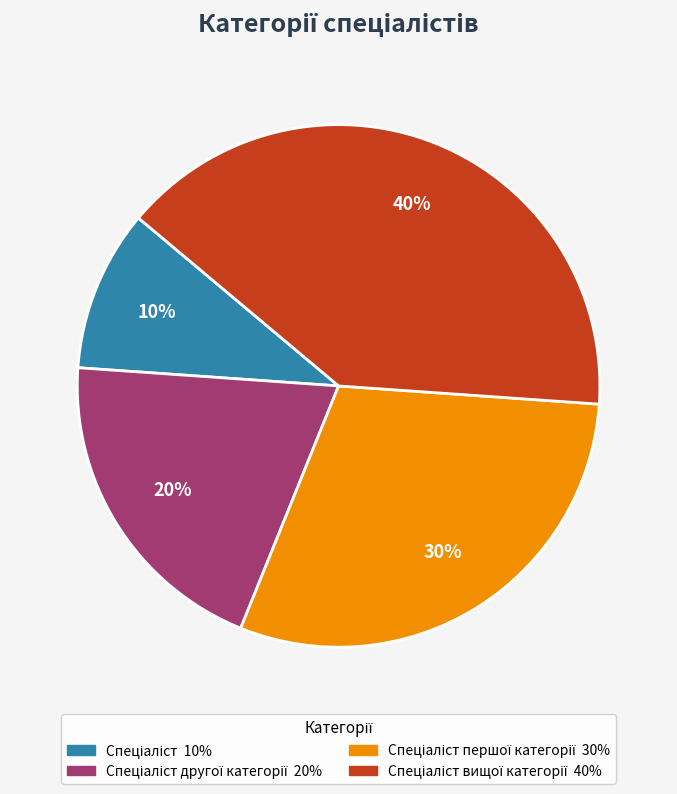

Is there any slice that represents more than half of the pie?

No